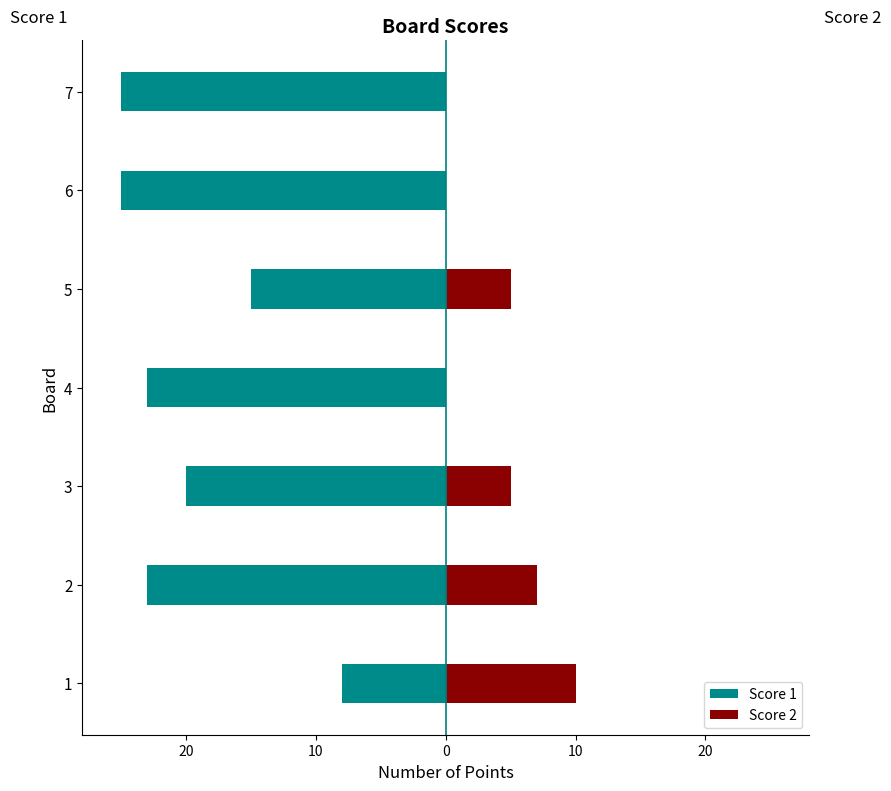

What value does the Score 1 series have at 4, to the nearest 10?

-20